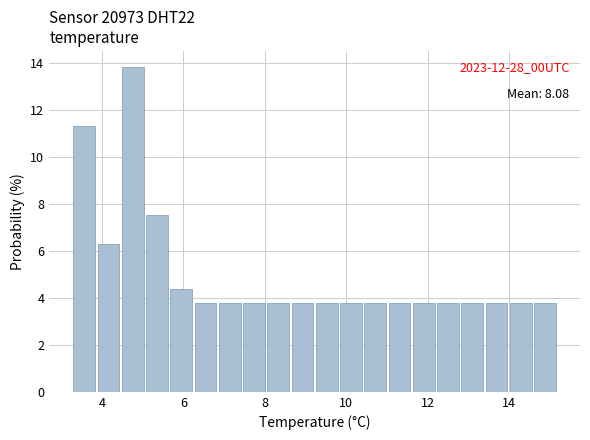

Around what value on the x-axis is the tallest bar? Give the approximate position of its centre, as read against the axis.

4.8